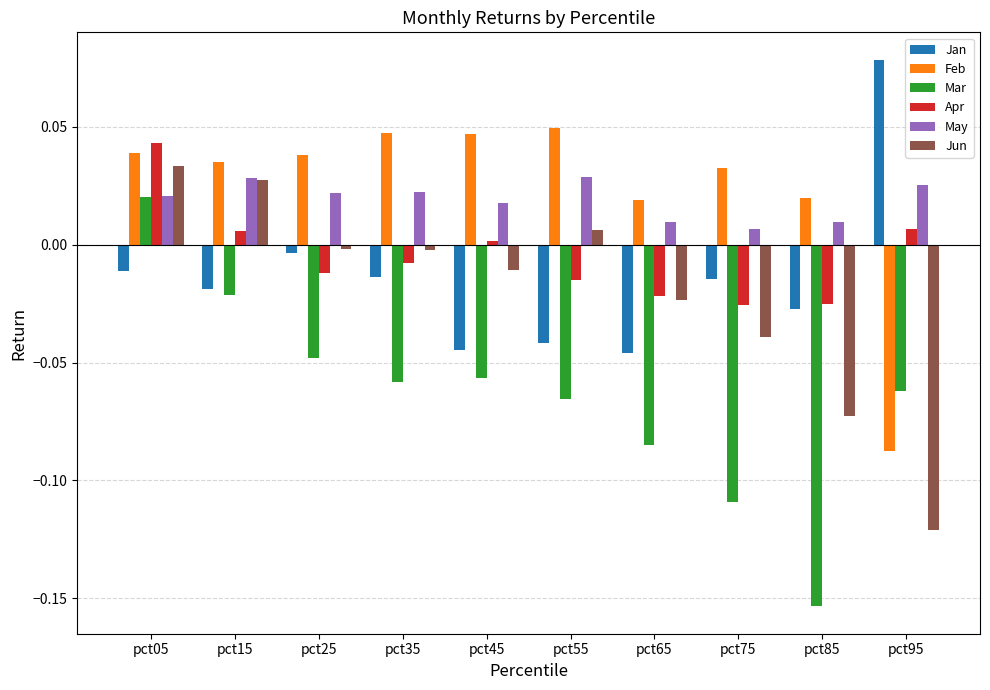

Is the value of Mar at pct45 greater than the value of Jun at pct85?

Yes